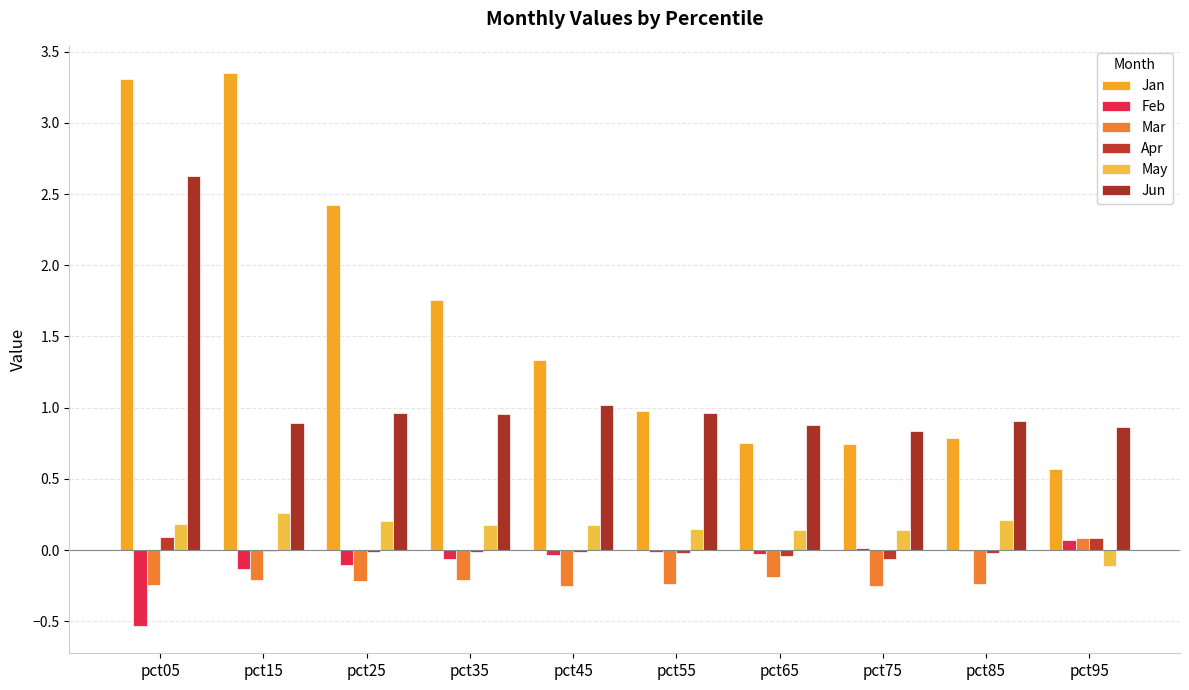

Count the number of categories in the chart.

10